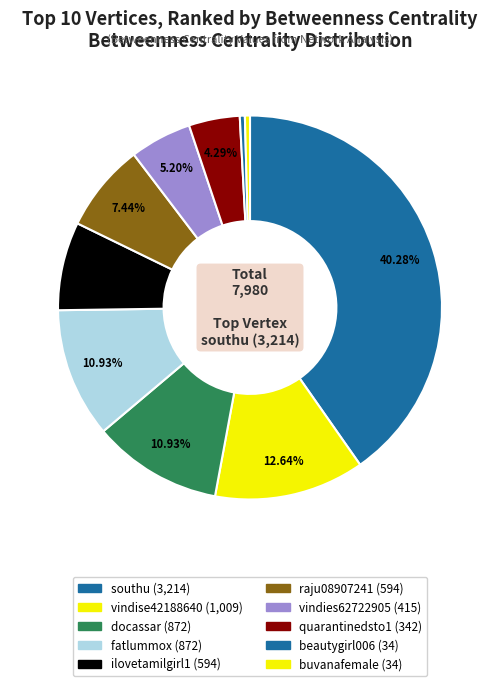

Count the number of slices in the pie.

10